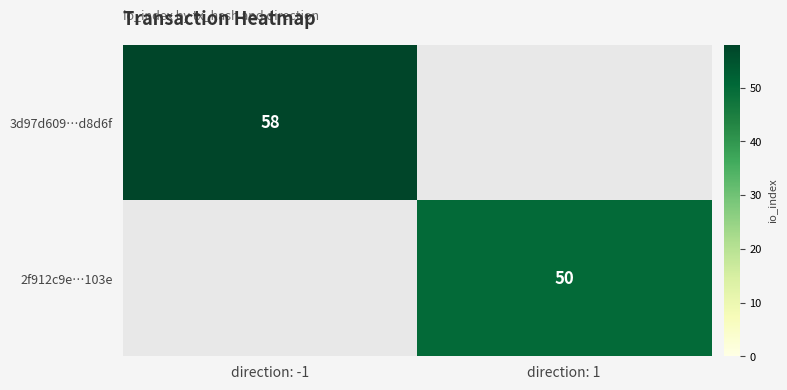

The 3d97d609…d8d6f series shows 84 at direction: -1. True or false?

False